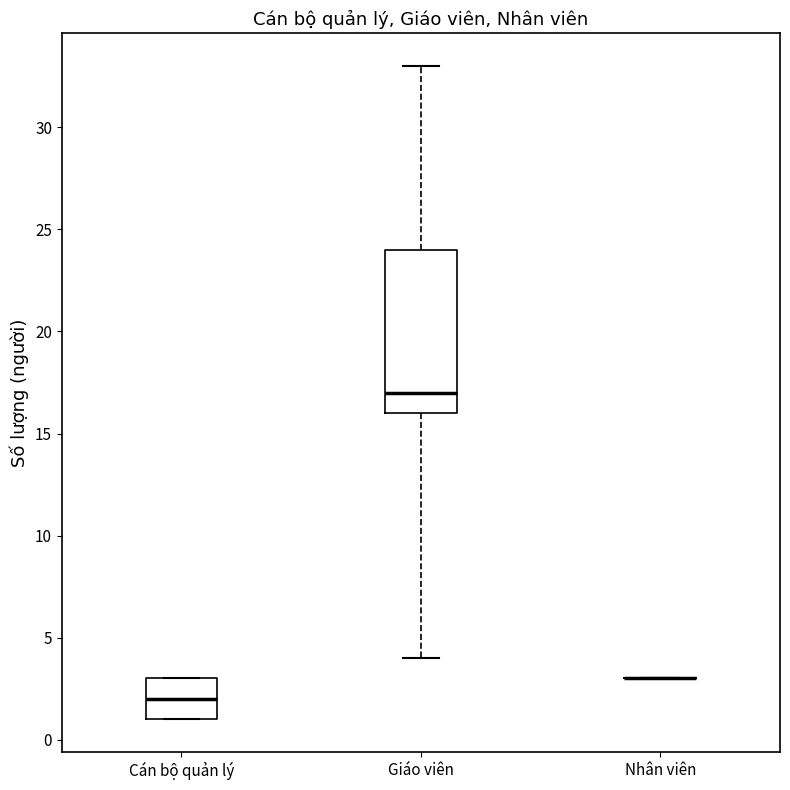

Reading left to right, transcribe this box plot: for each box, give where its median line is, the range the box spans, and where its two whiskers end, as read against the y-axis. The values are not printed on the chart, so give them approximately, as read against the axis.

Cán bộ quản lý: median 2, box 1 to 3, whiskers 1 to 3
Giáo viên: median 17, box 16 to 24, whiskers 4 to 33
Nhân viên: box collapsed to a line at 3, whiskers 3 to 3